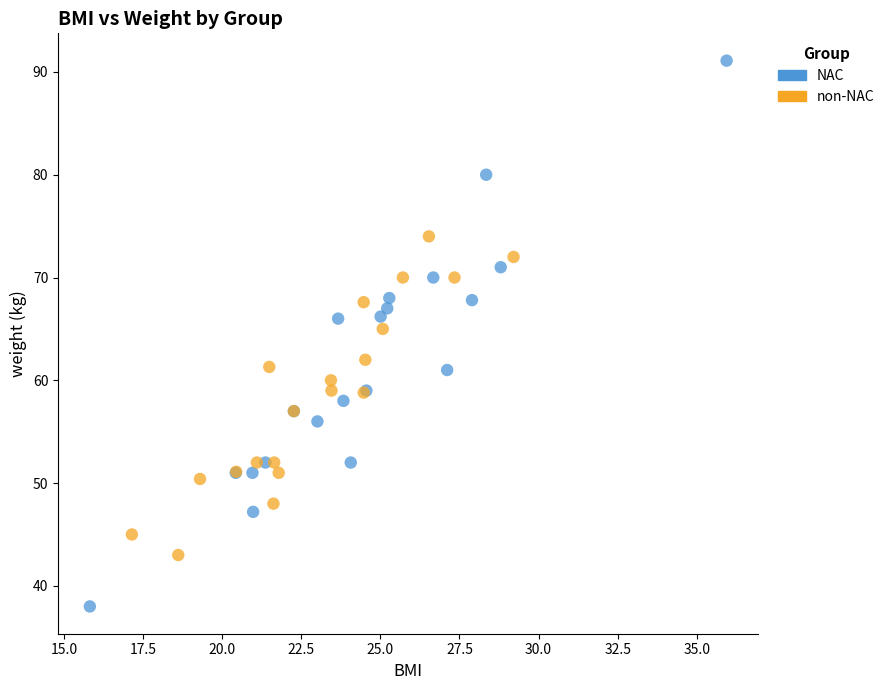

Which series contains the highest Y value?

NAC